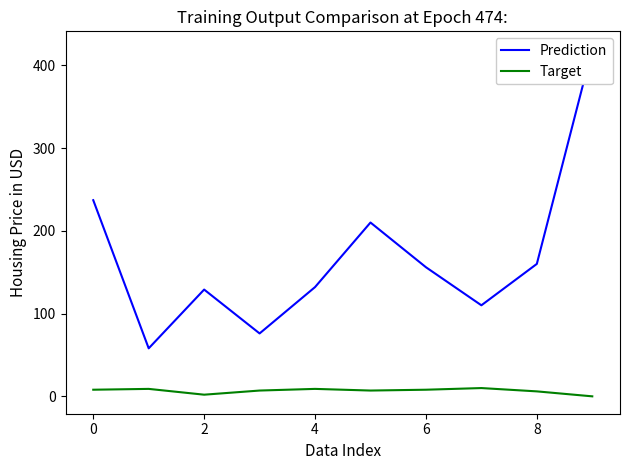

What is the maximum value for Target?

10